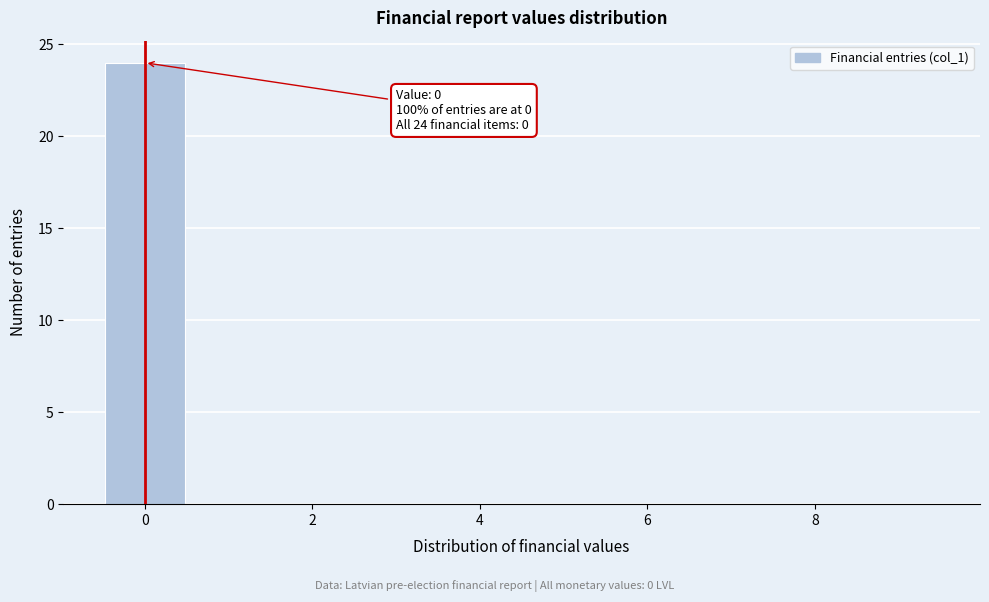

Over which range of the x-axis is the bar tallest?

-0.5 to 0.5